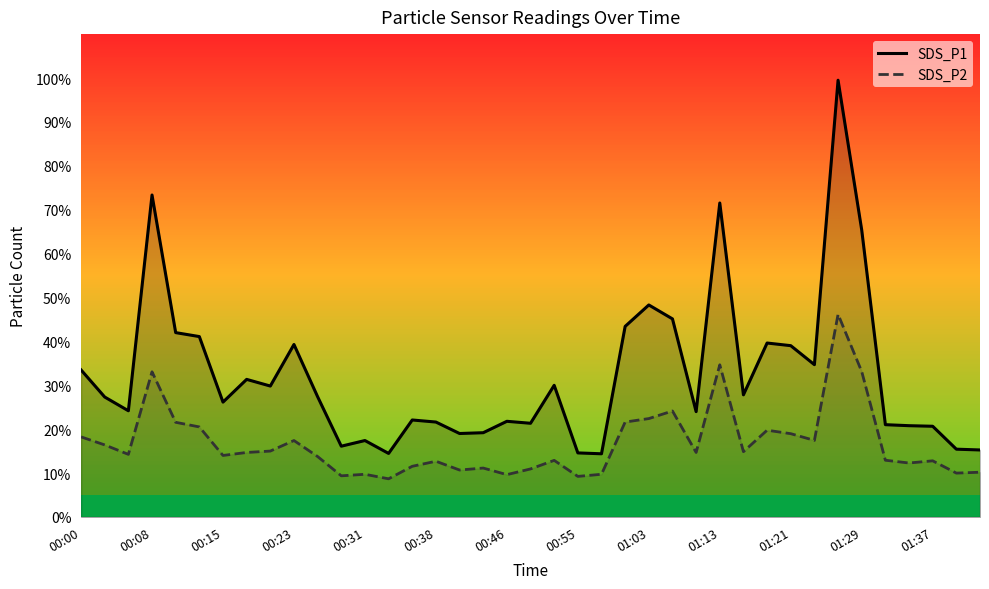

What is the difference between the maximum and minimum values in the SDS_P1 series?

85.1